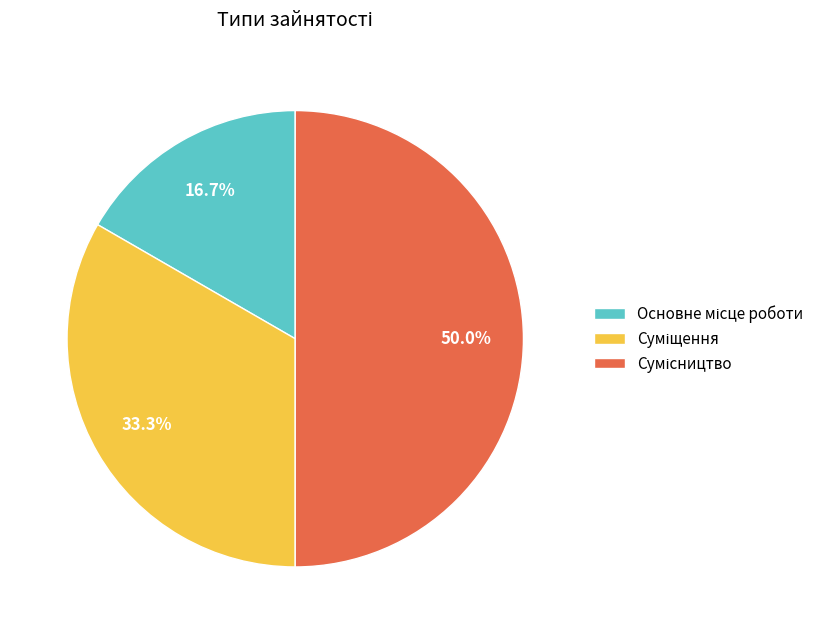

To the nearest percent, what portion does Сумісництво represent?

50%